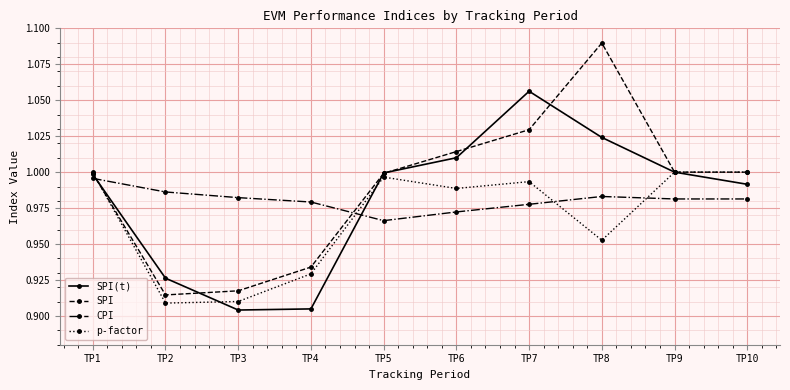

Where is CPI nearest to the value 0?

TP5